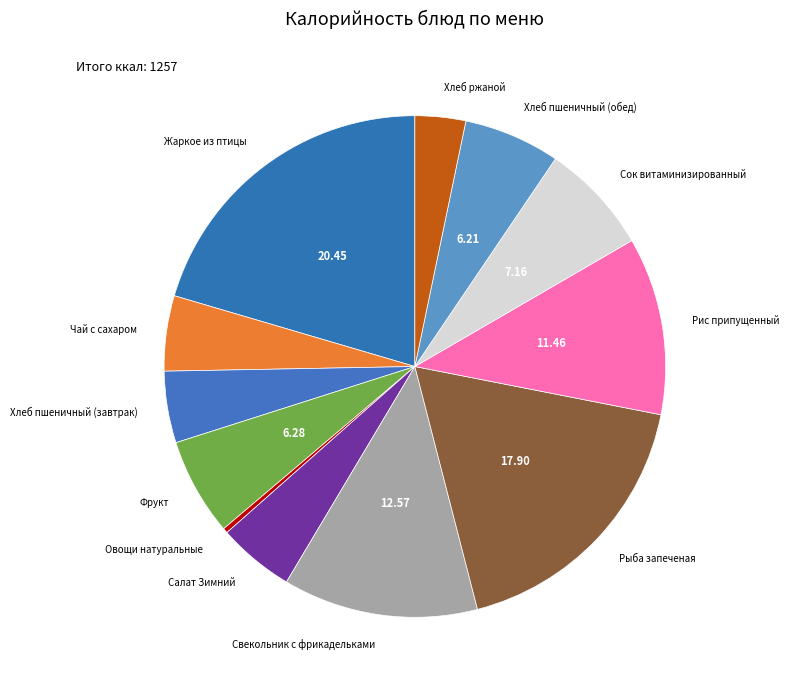

How many segments does this pie chart have?

12